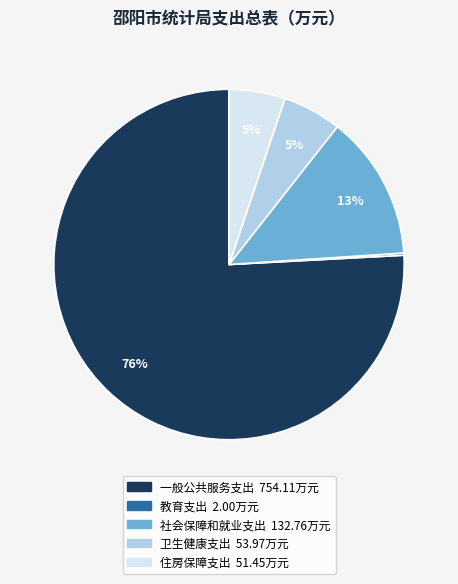

Does 社会保障和就业支出 represent more than half of the total?

No